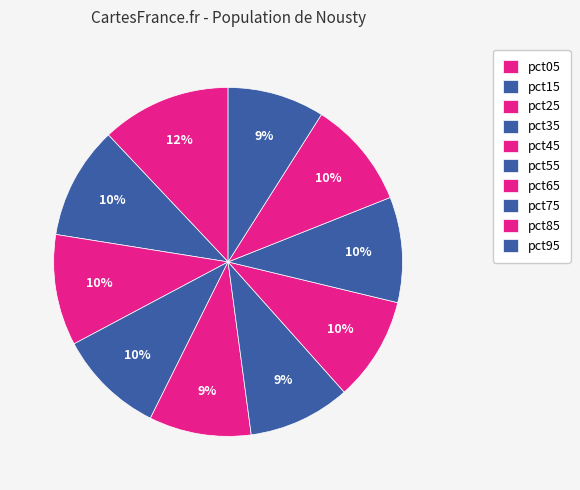

Which category has the biggest portion of the pie?

pct05